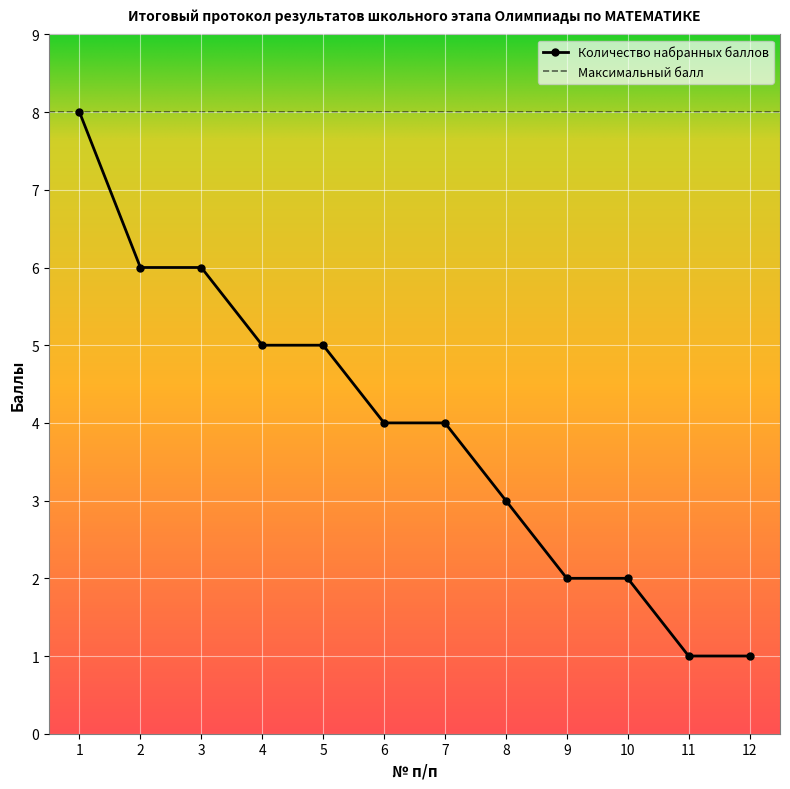

What is the difference between the maximum and minimum values?

7